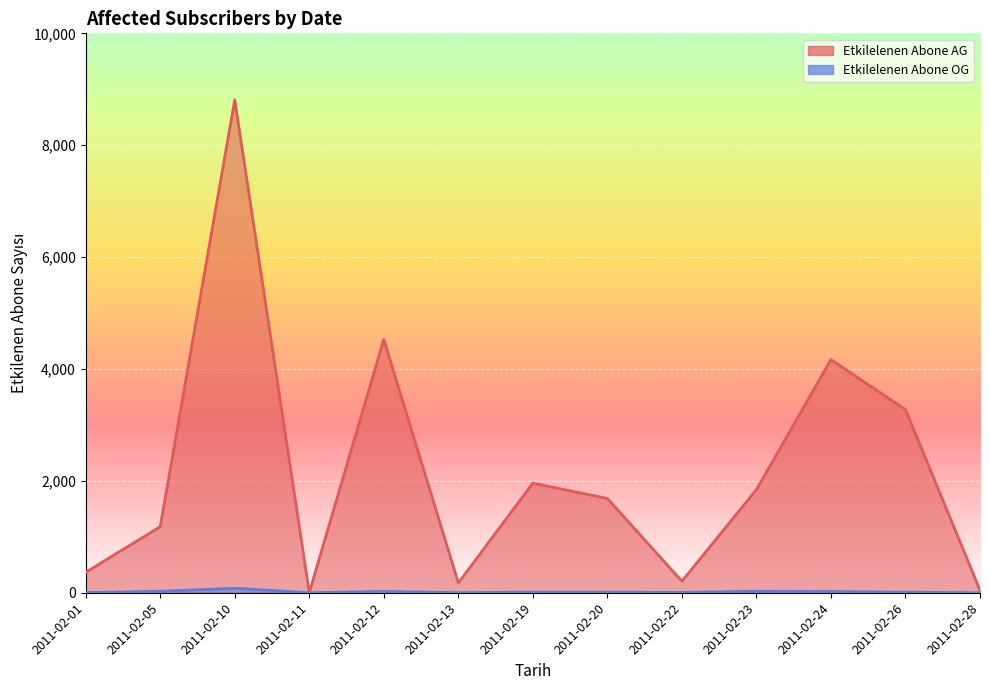

Reading left to right, transcribe all the data shown in this chart.

Etkilelenen Abone AG: 2011-02-01=365	2011-02-05=1181	2011-02-10=8812	2011-02-11=4	2011-02-12=4528	2011-02-13=175	2011-02-19=1959	2011-02-20=1685	2011-02-22=206	2011-02-23=1843	2011-02-24=4167	2011-02-26=3274	2011-02-28=45
Etkilelenen Abone OG: 2011-02-01=3	2011-02-05=26	2011-02-10=81	2011-02-11=0	2011-02-12=24	2011-02-13=1	2011-02-19=11	2011-02-20=10	2011-02-22=5	2011-02-23=27	2011-02-24=22	2011-02-26=10	2011-02-28=0